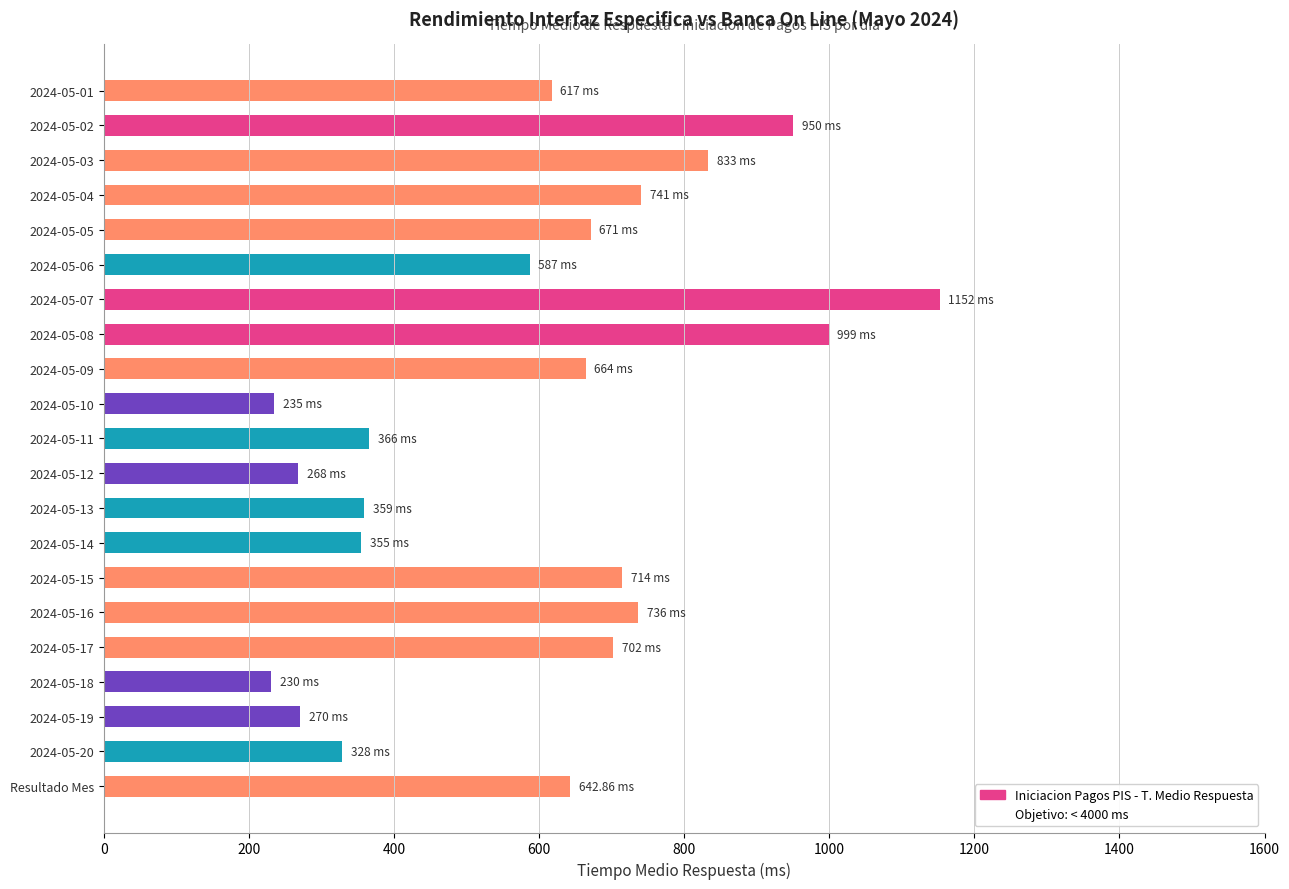

What is the change in value from 2024-05-18 to 2024-05-20?

+98.0